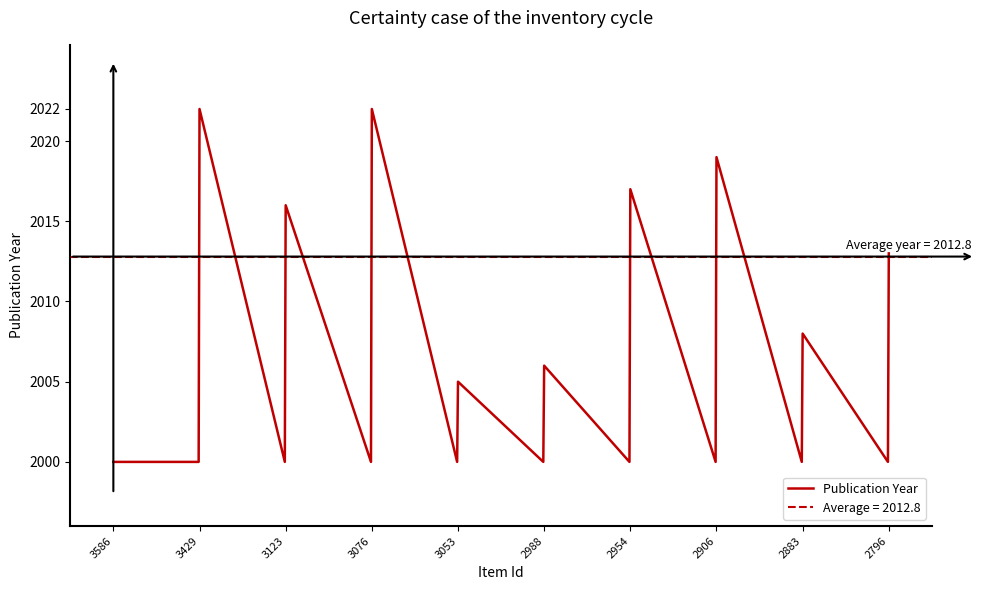

True or false: Publication Year has a value of 2017 at 2954.

True